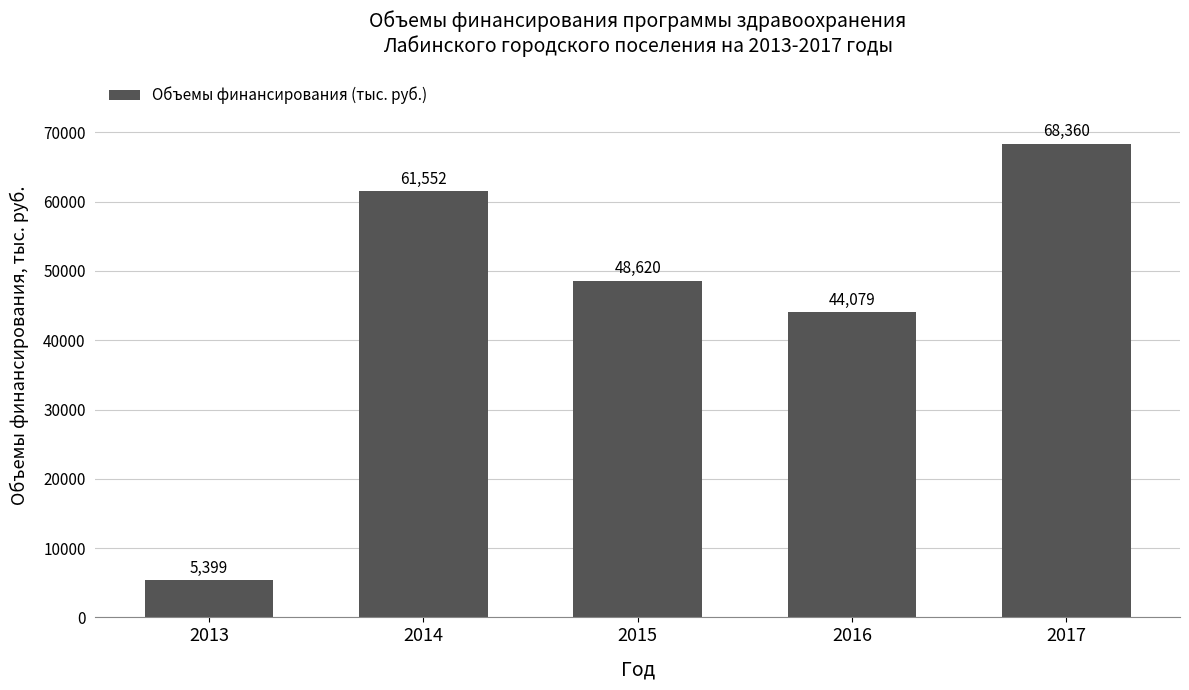

What is the sum of the values at 2014 and 2013?

66951